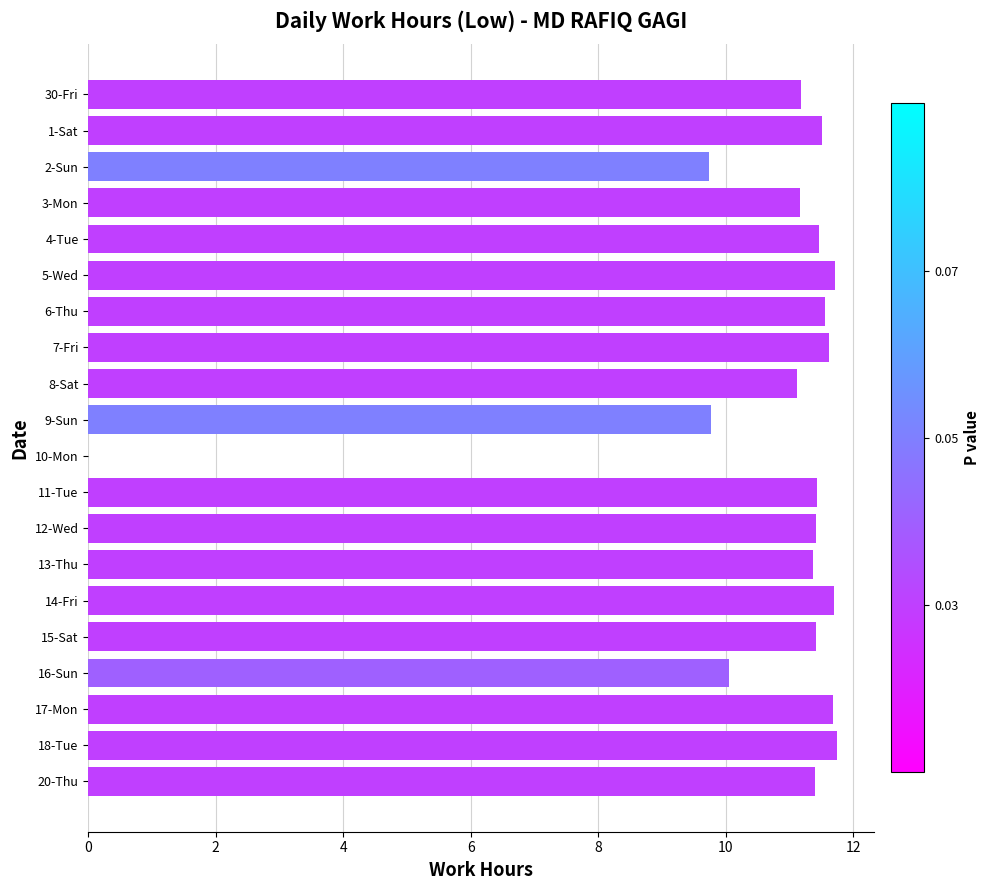

What is the ratio of the value at 5-Wed to the value at 30-Fri?

1.0